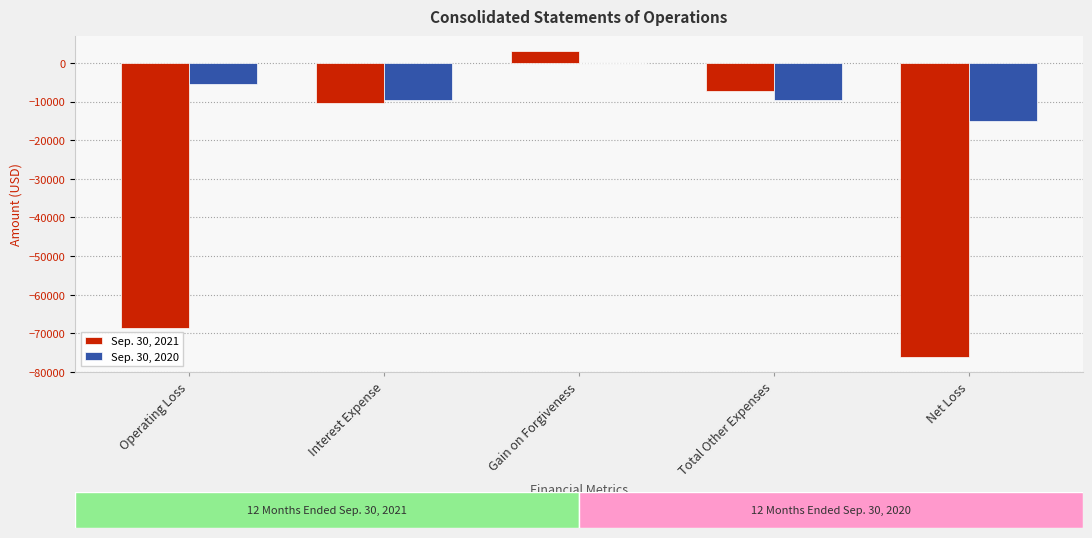

Is it true that Sep. 30, 2020 equals 0 at Gain on Forgiveness?

True